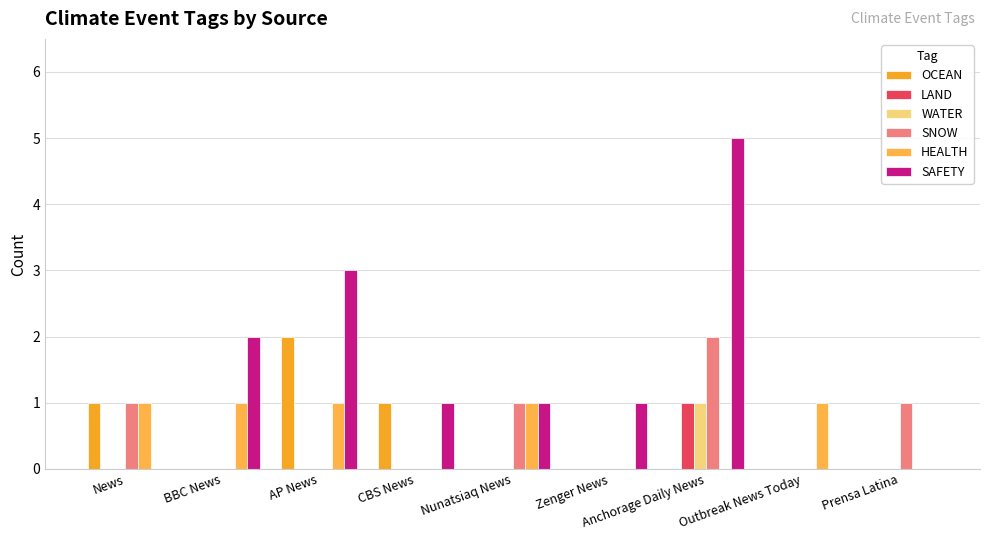

Which series has the widest spread of values?

SAFETY